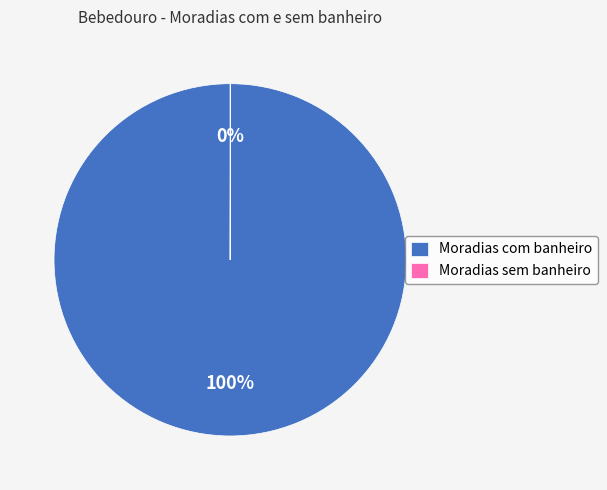

What percentage is the Moradias com banheiro slice, to the nearest percent?

100%